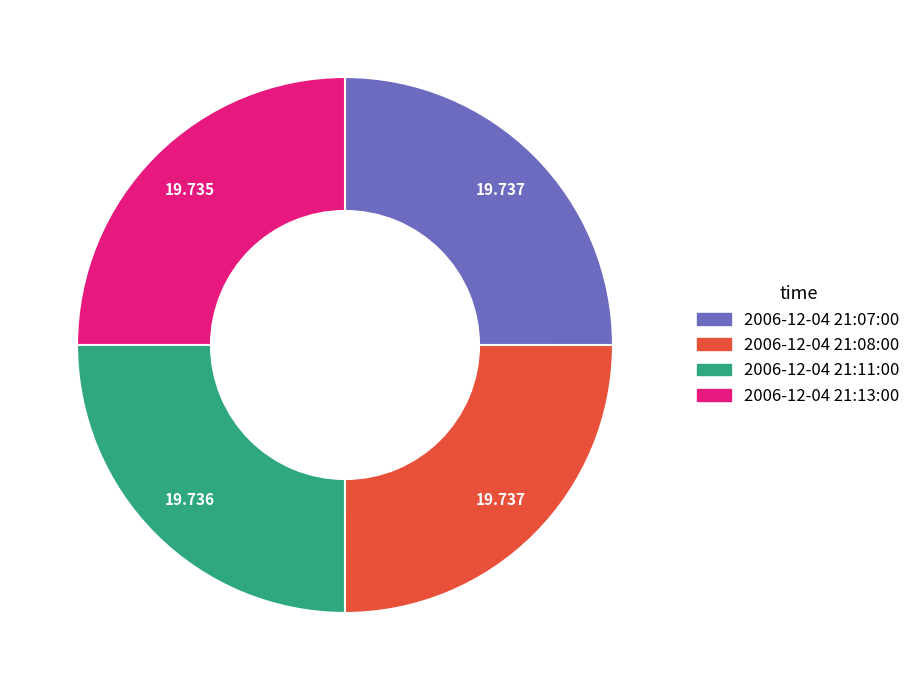

Is 2006-12-04 21:13:00 the majority of the pie?

No